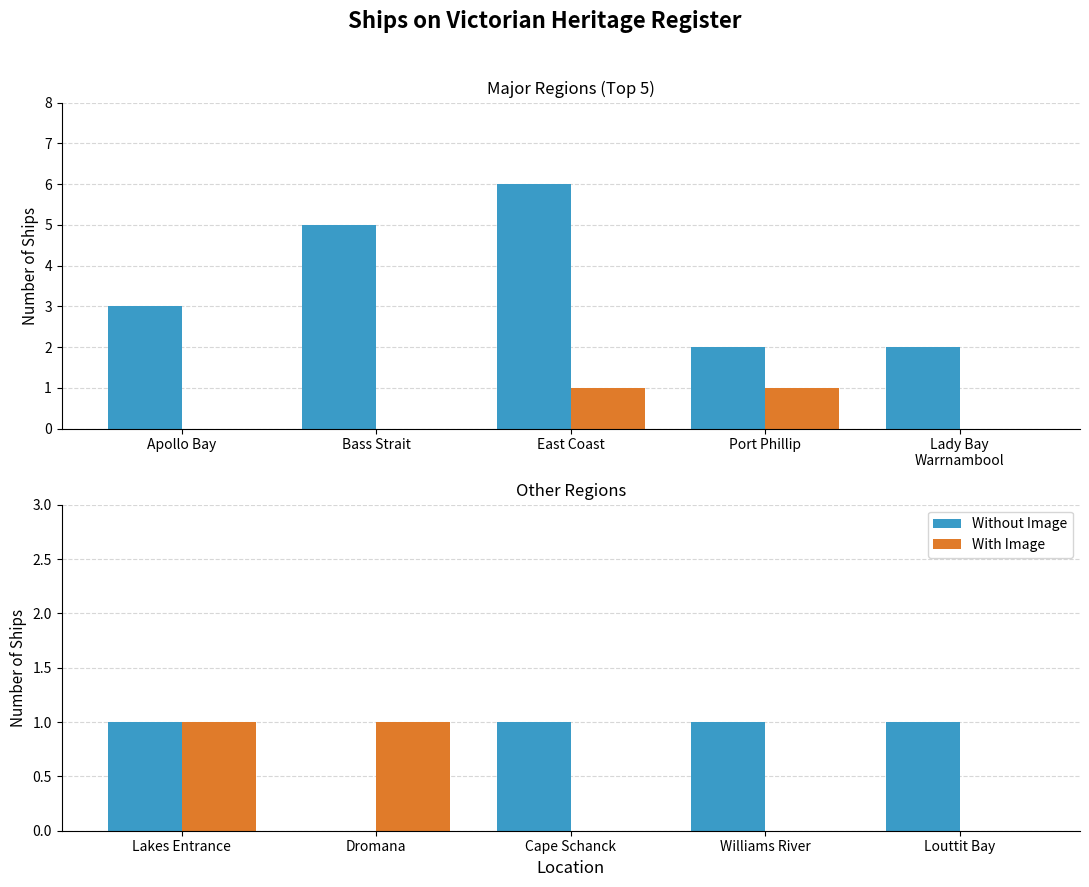

Which series has the widest spread of values?

Without Image